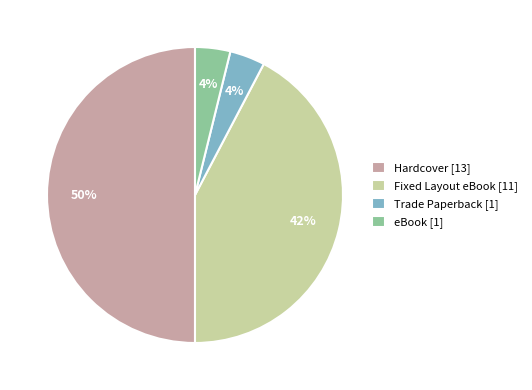

Is it true that Hardcover [13] is 50% of the pie?

True